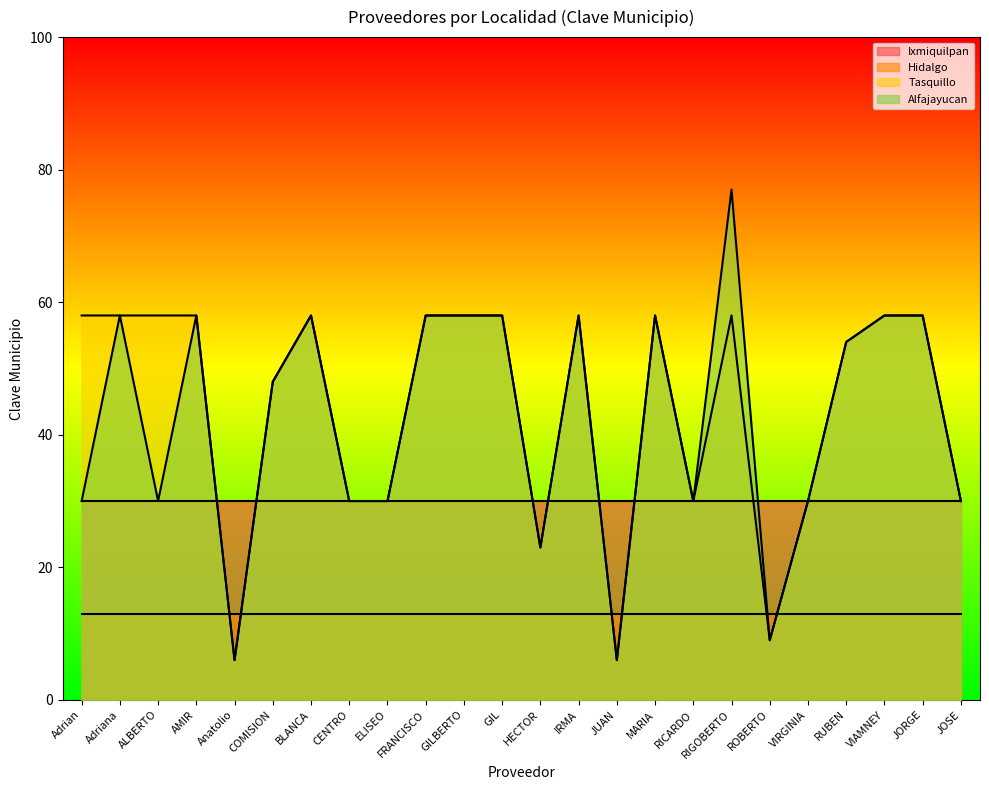

How many values in the Tasquillo series are below 58?

11